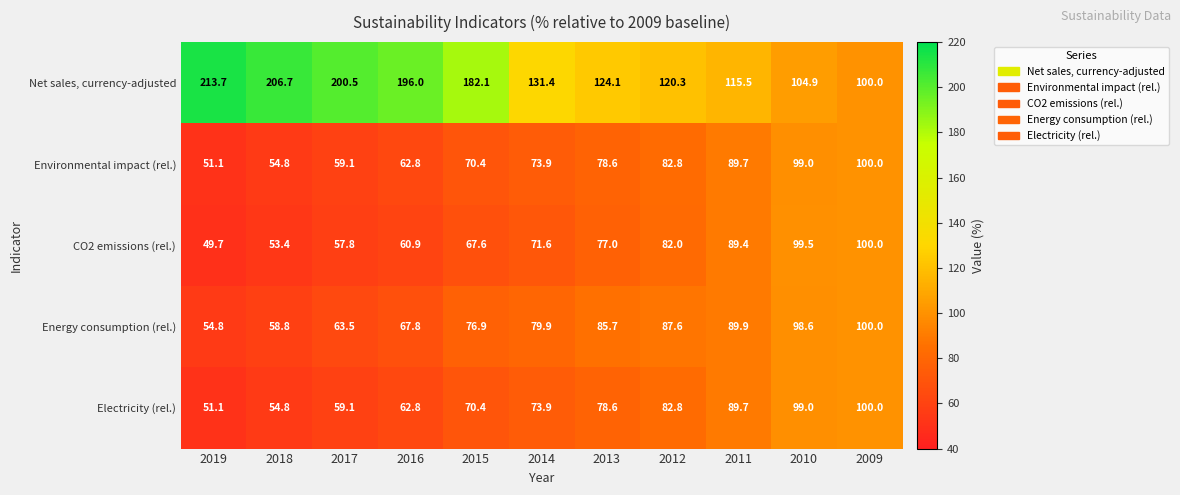

Which series has the largest range (max minus min)?

Net sales, currency-adjusted